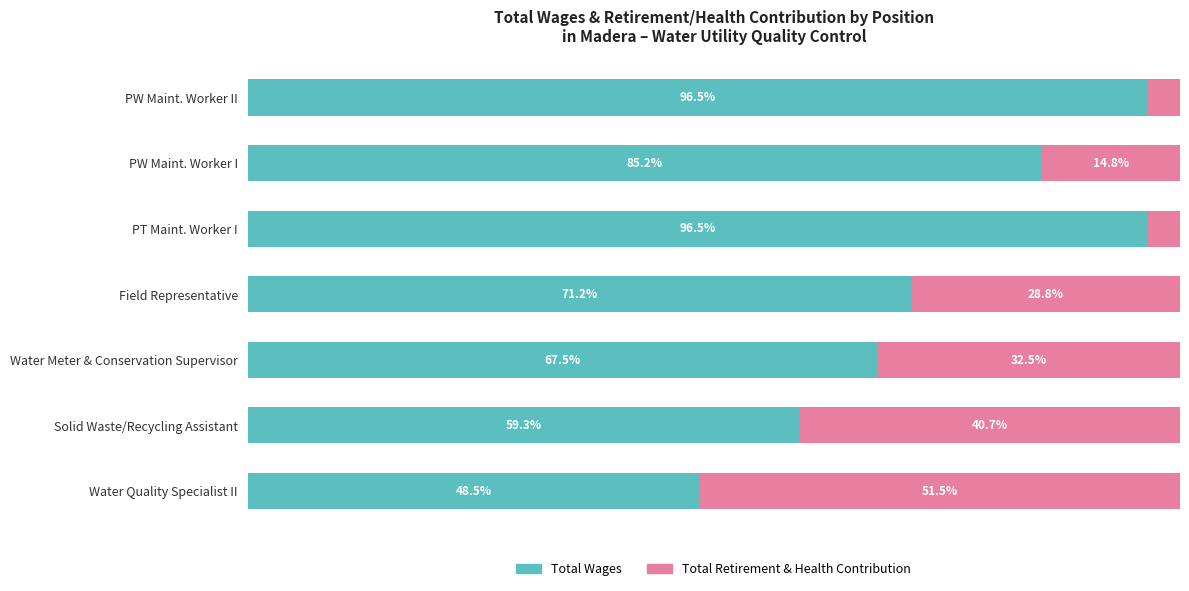

At which label does Total Wages reach its minimum?

Water Quality Specialist II